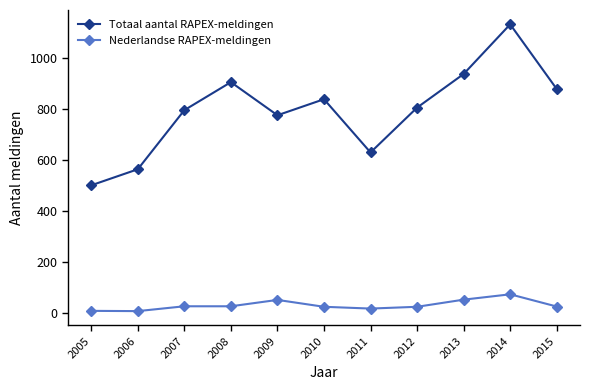

Which series has the widest spread of values?

Totaal aantal RAPEX-meldingen